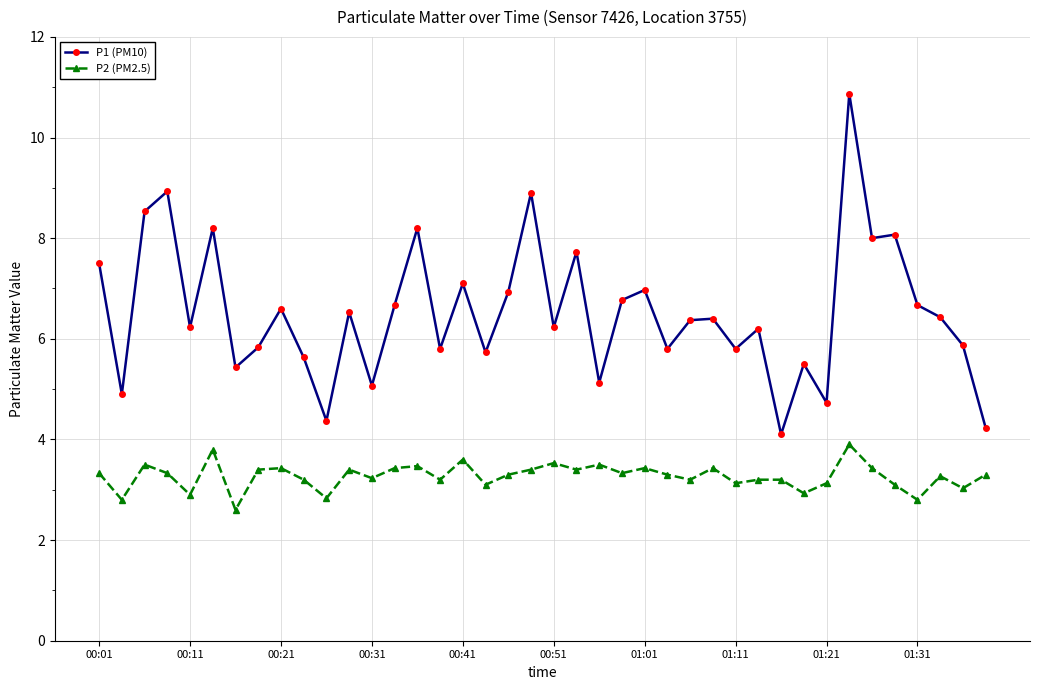

Which series has the widest spread of values?

P1 (PM10)